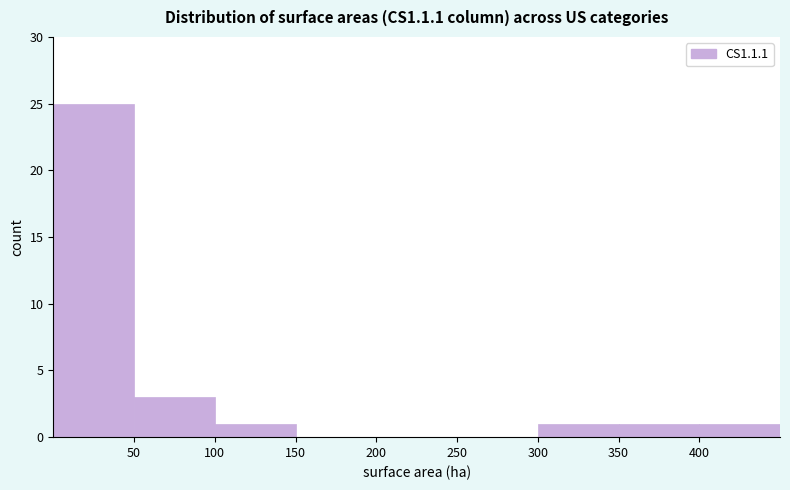

Over which range of the x-axis is the bar tallest?

0 to 50